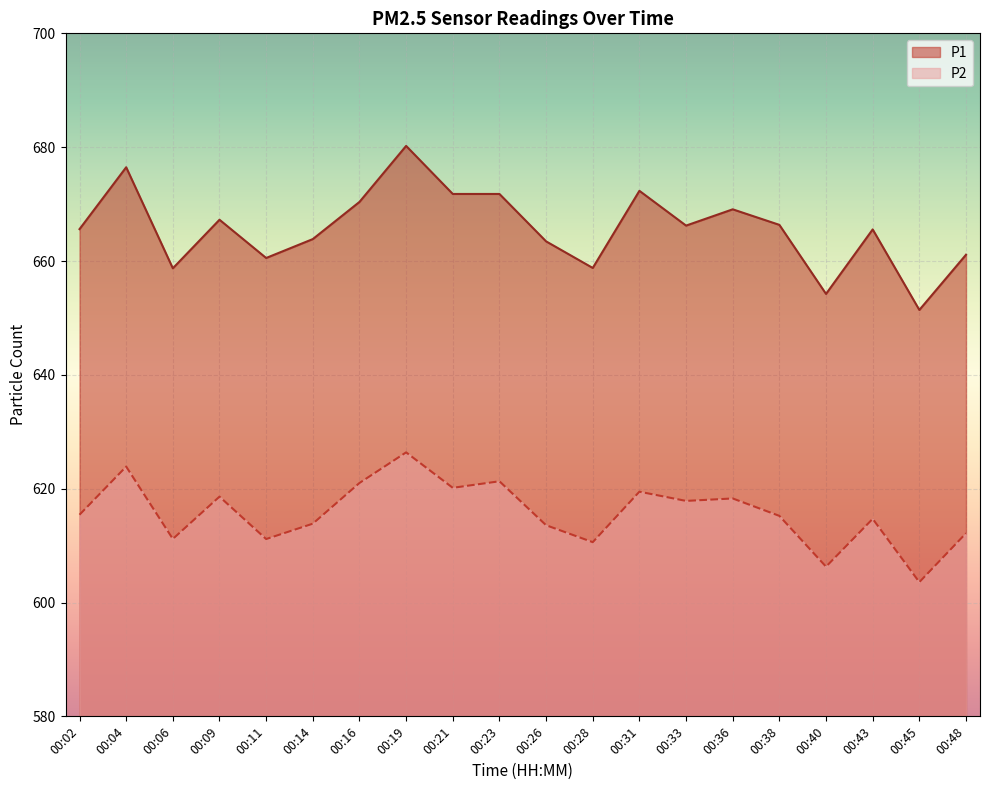

Reading left to right, extract all data points from this chart.

P1: 00:02=665.6	00:04=676.5	00:06=658.7	00:09=667.2	00:11=660.5	00:14=663.9	00:16=670.4	00:19=680.2	00:21=671.8	00:23=671.8	00:26=663.5	00:28=658.8	00:31=672.3	00:33=666.2	00:36=669.1	00:38=666.4	00:40=654.2	00:43=665.5	00:45=651.4	00:48=661.1
P2: 00:02=615.4	00:04=623.9	00:06=611.2	00:09=618.6	00:11=611.1	00:14=613.9	00:16=621.0	00:19=626.4	00:21=620.1	00:23=621.3	00:26=613.6	00:28=610.6	00:31=619.5	00:33=617.9	00:36=618.3	00:38=615.2	00:40=606.3	00:43=614.7	00:45=603.6	00:48=612.2